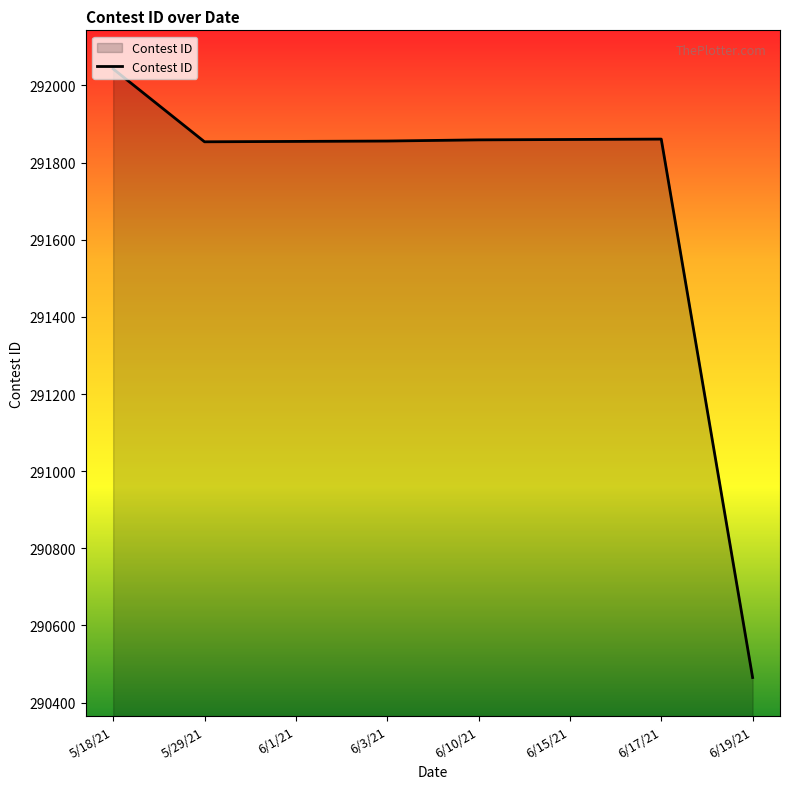

The value at 6/3/21 is 508276. True or false?

False